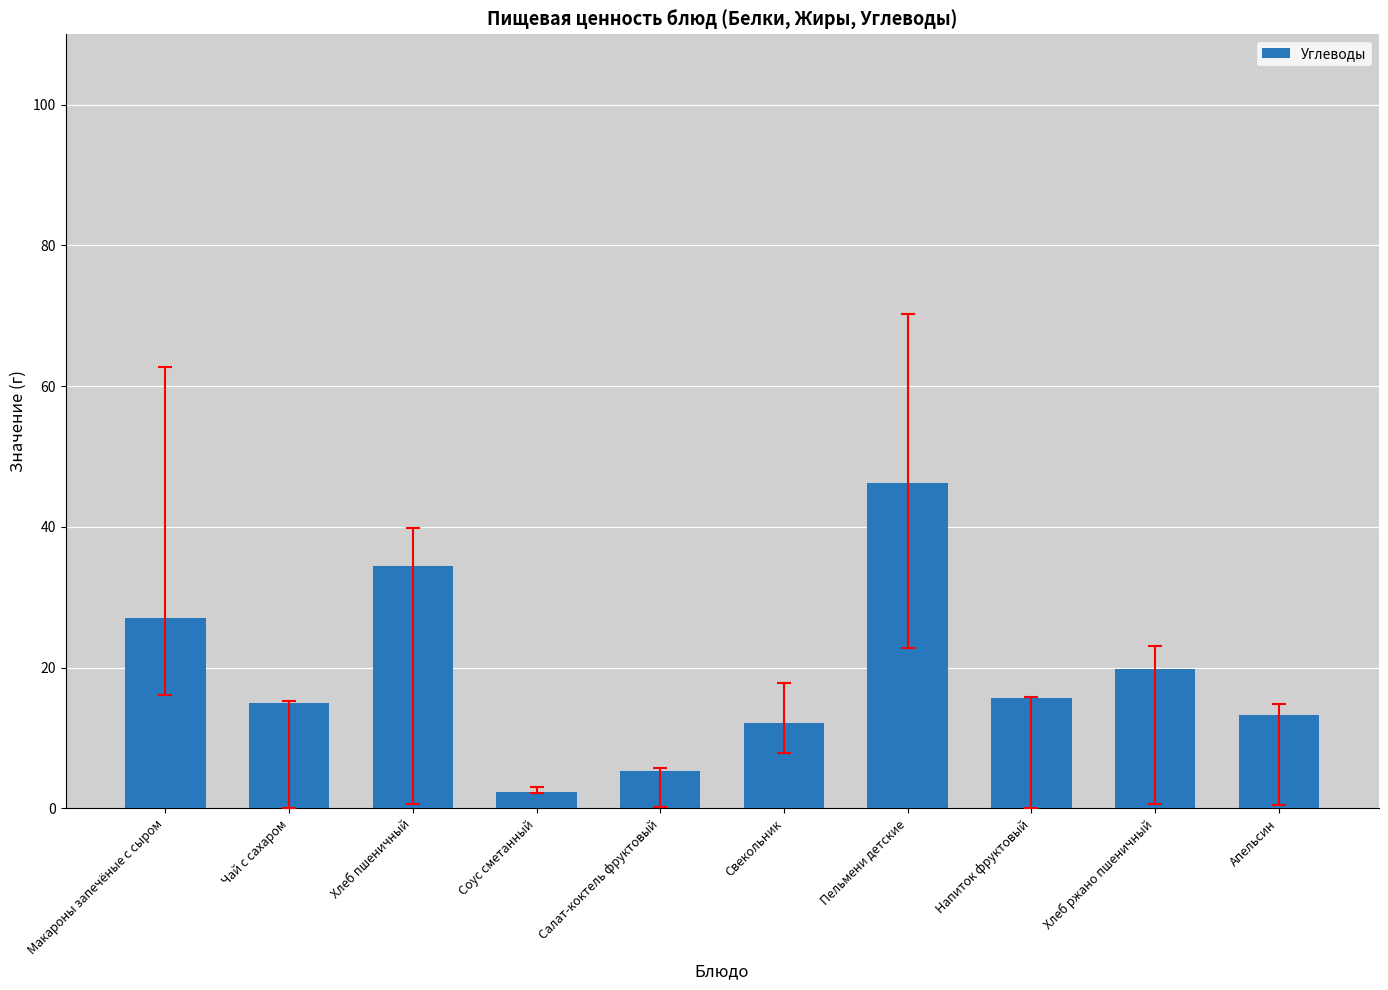

True or false: the data shows 25.7 at Хлеб ржано пшеничный.

False